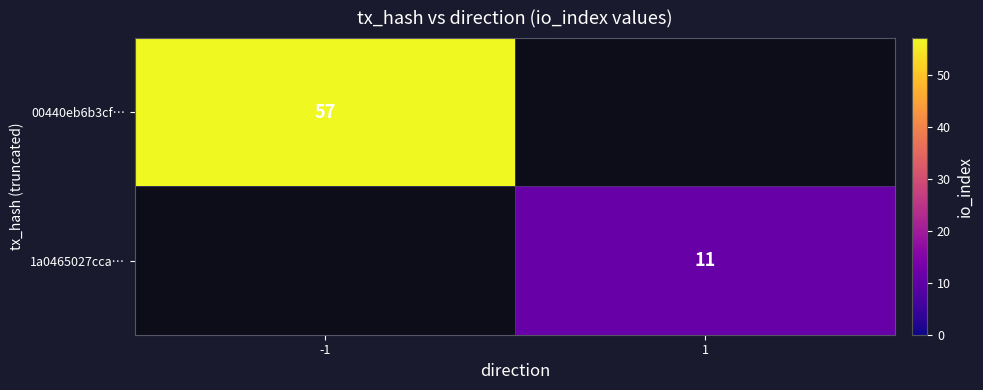

What is the minimum value shown in the chart?

11.0